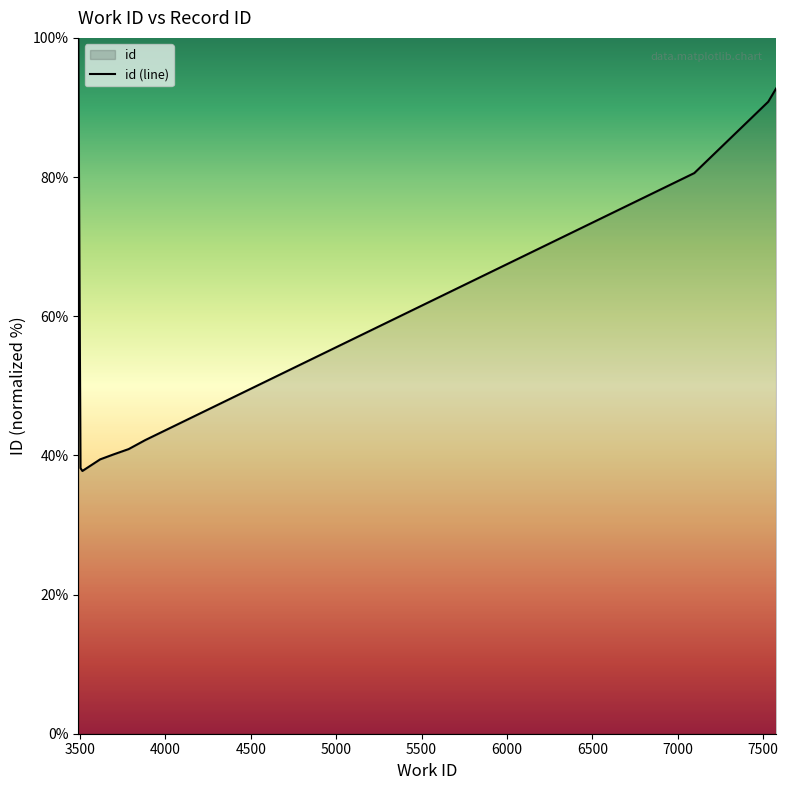

True or false: there are more than 2 points higher than both neighbors.

False